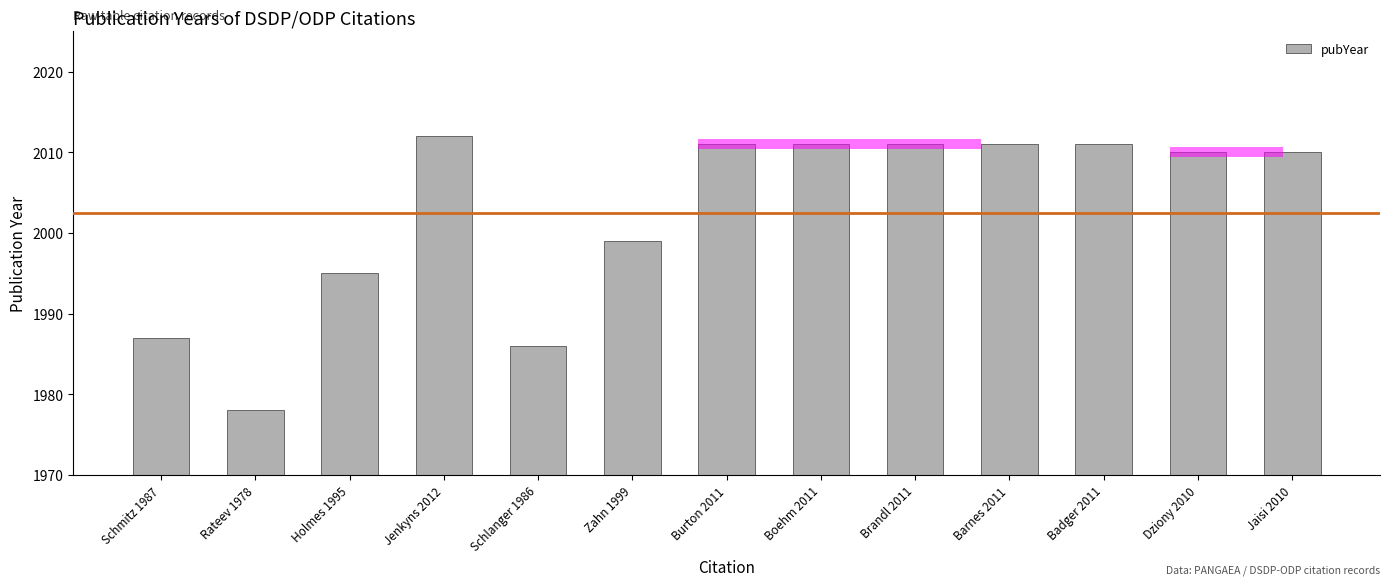

At which label is the value closest to 1995?

Holmes 1995